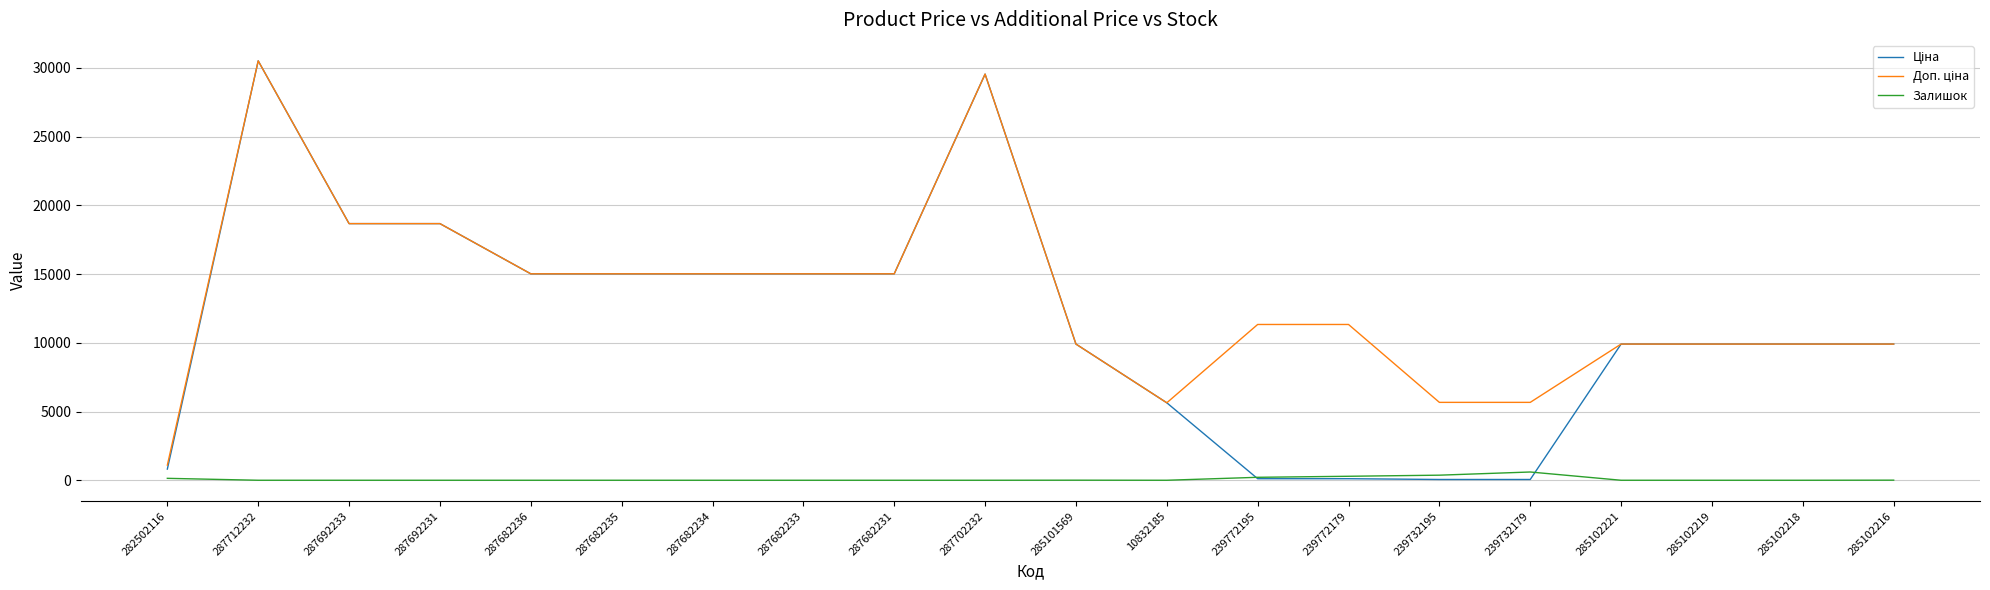

Which label corresponds to the largest value in the chart?

287712232